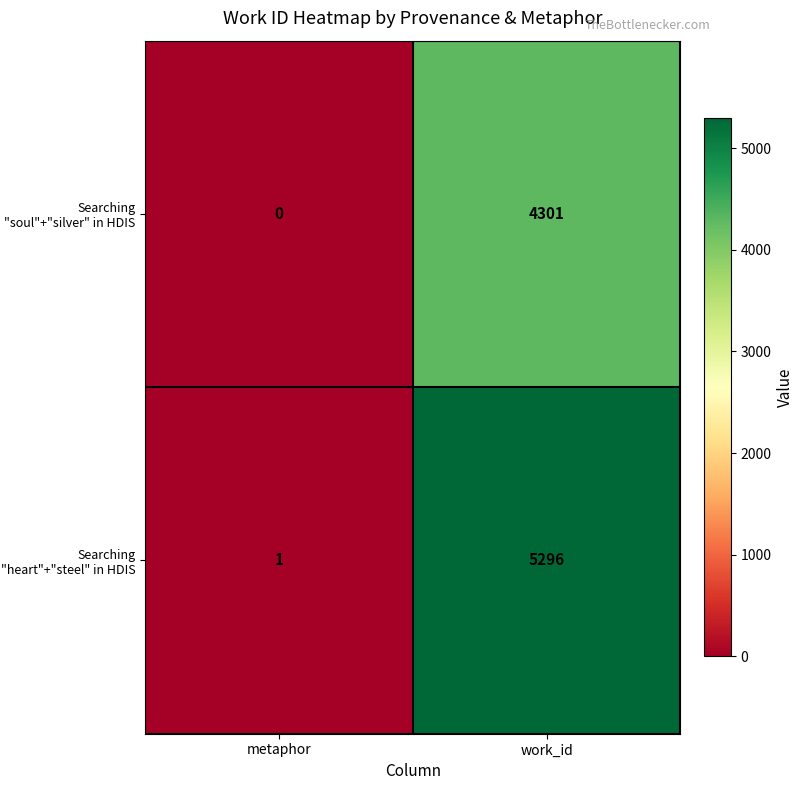

What is the difference between the maximum and minimum values in the Searching "heart"+"steel" in HDIS series?

5295